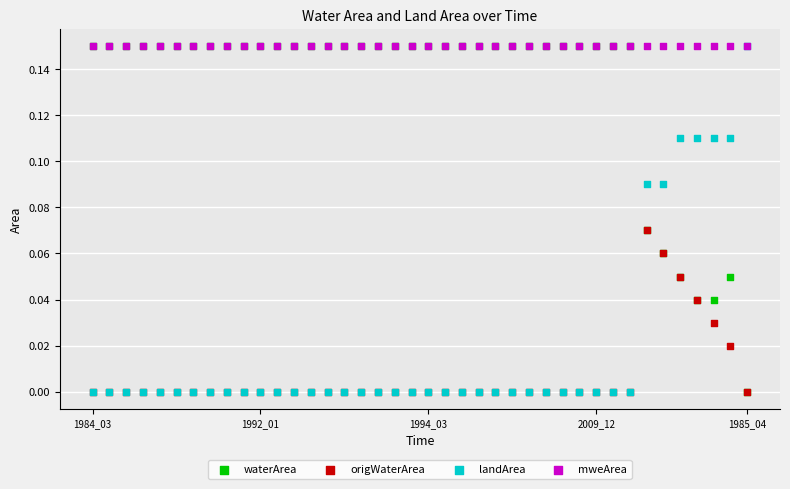

What are all the series names shown in the legend?

waterArea, origWaterArea, landArea, mweArea